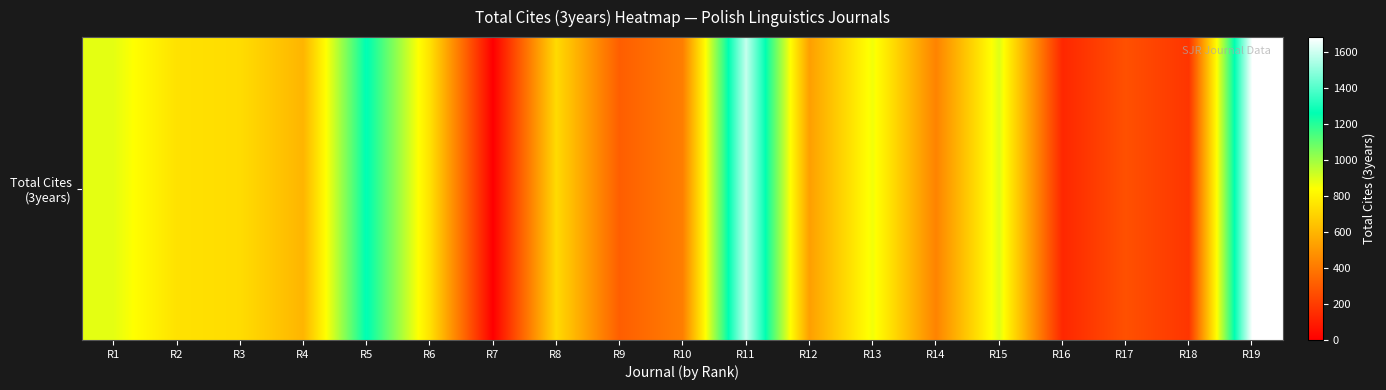

Is it true that the value at R4 is 368?

False